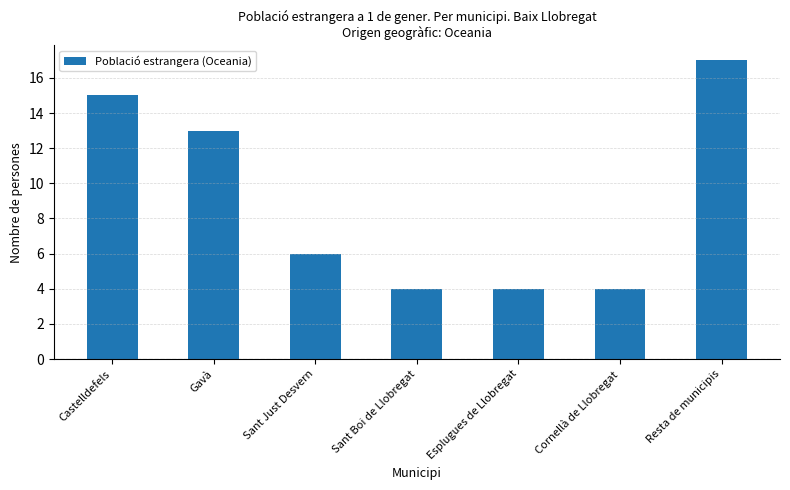

What is the value of the 6th bar from the left?

4